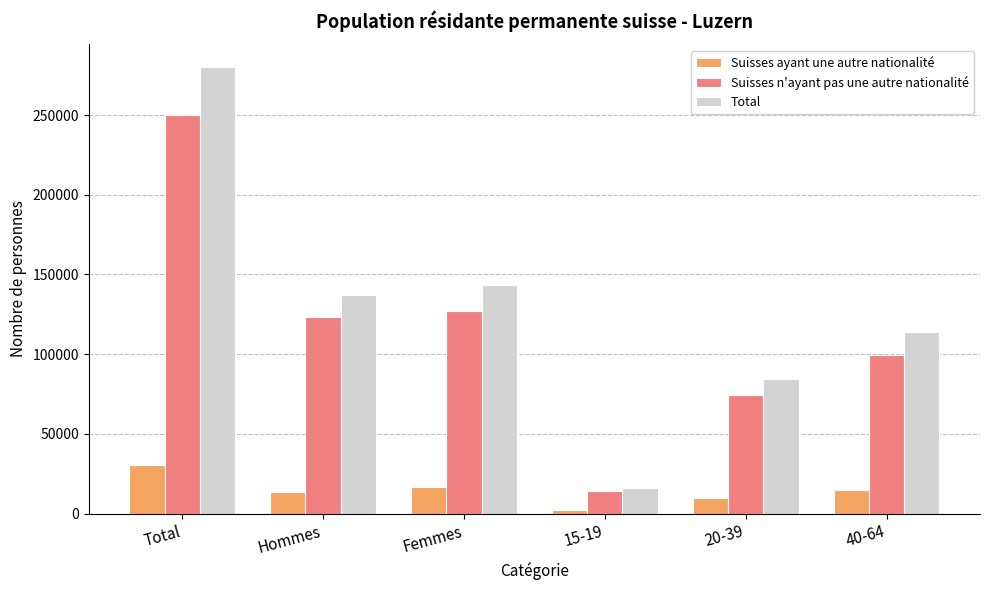

What position from the right is Total?

6